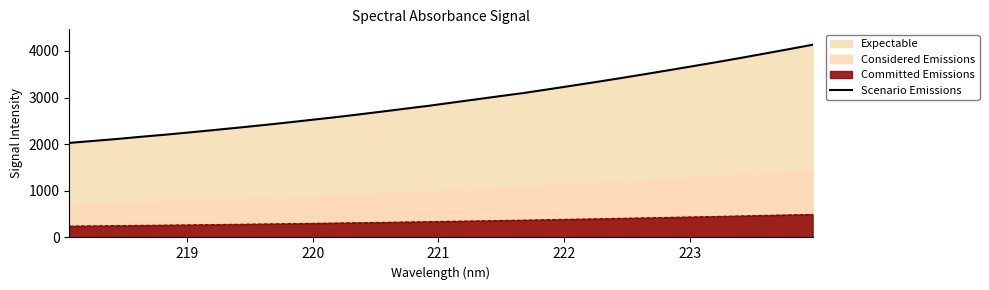

True or false: Scenario Emissions and Committed Emissions cross at least once.

False